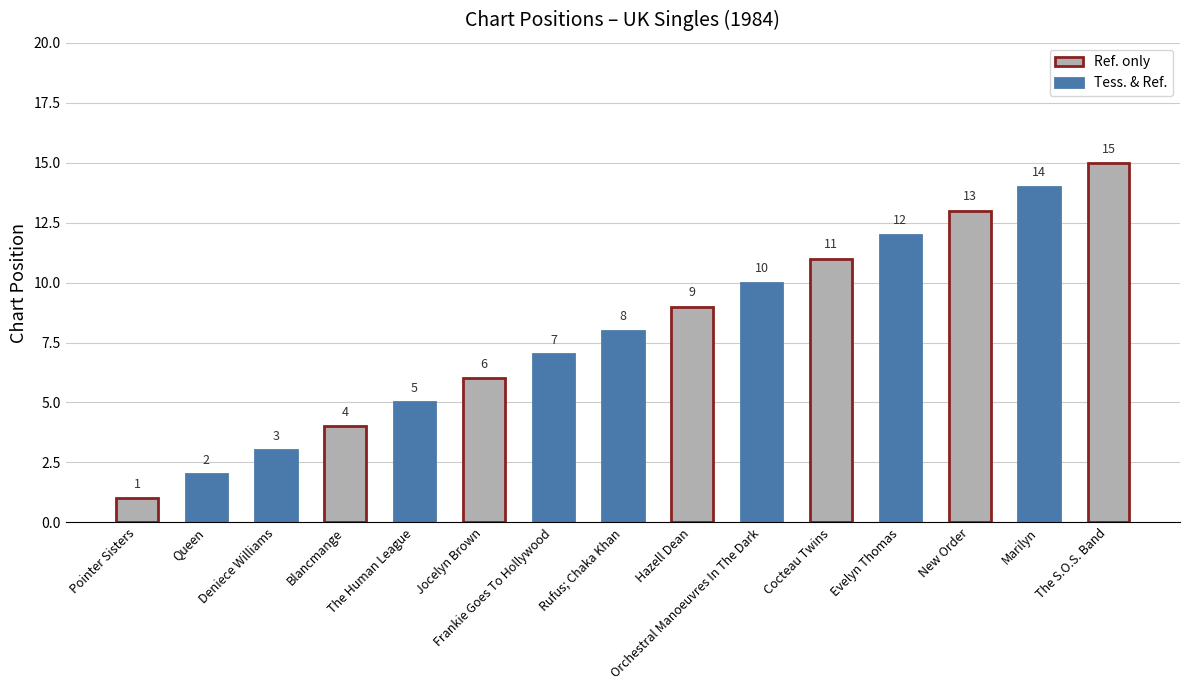

What is the difference between the second highest and minimum values?

13